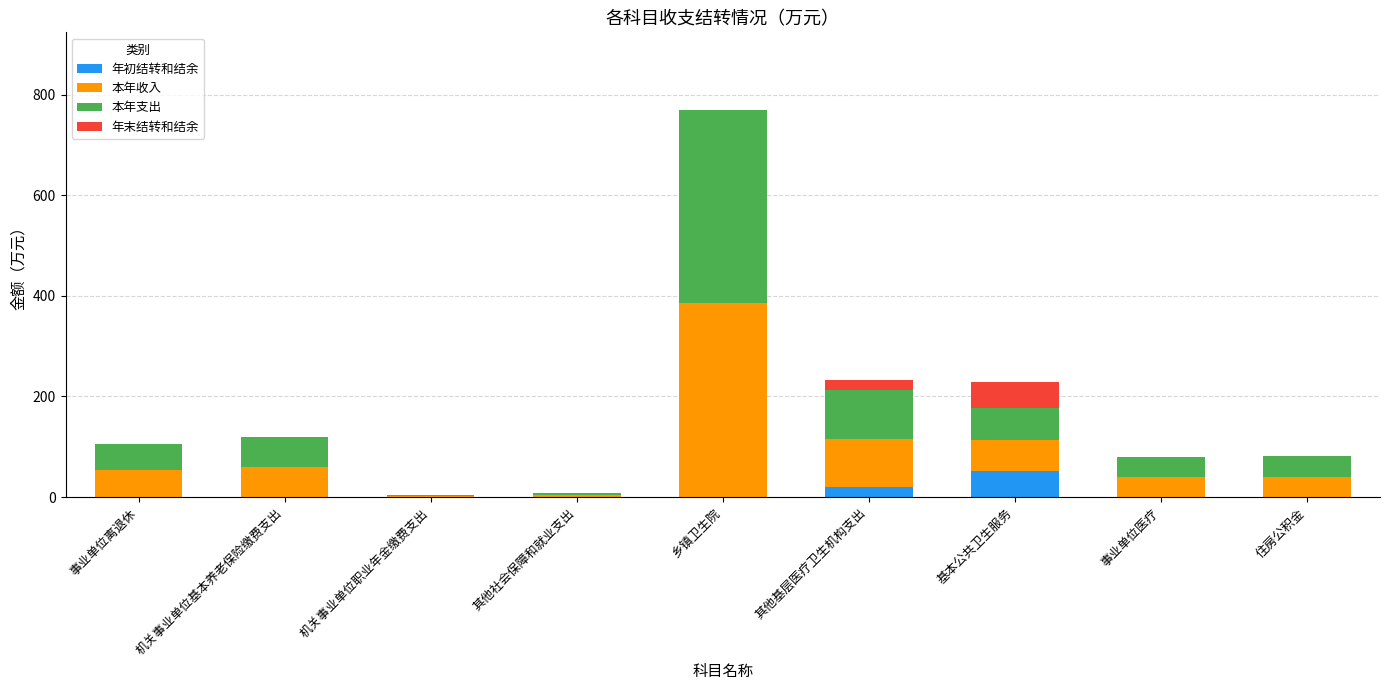

What is the sum of all 年初结转和结余 values?

70.8